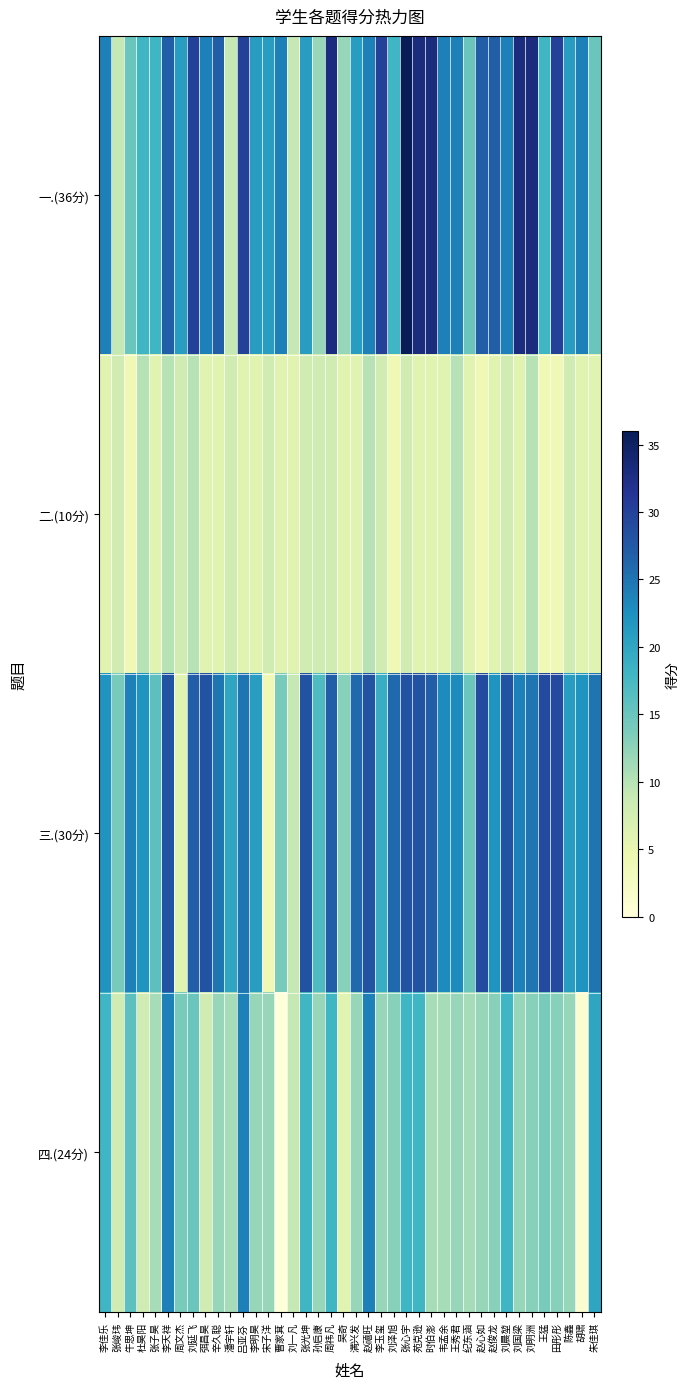

Count the number of categories in the chart.

40